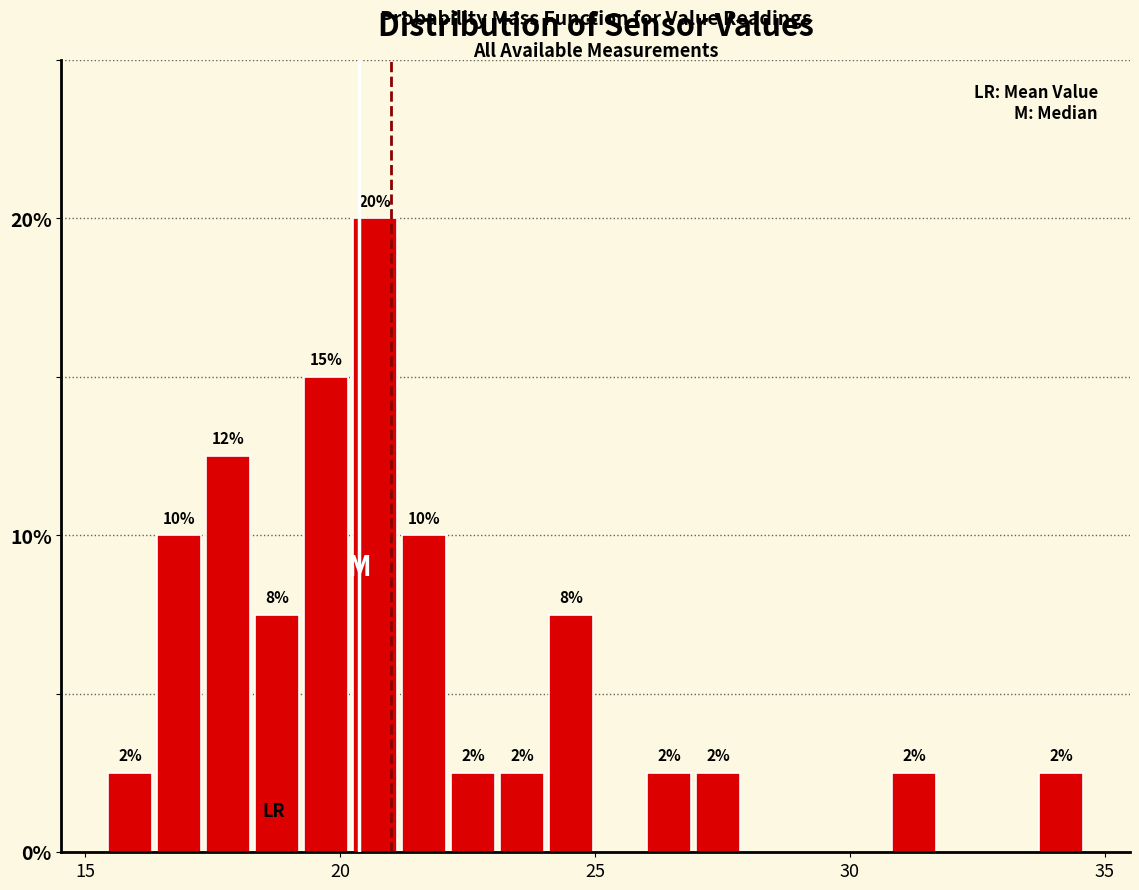

Read against the x-axis, roughly where is the centre of the tallest bar?

20.5